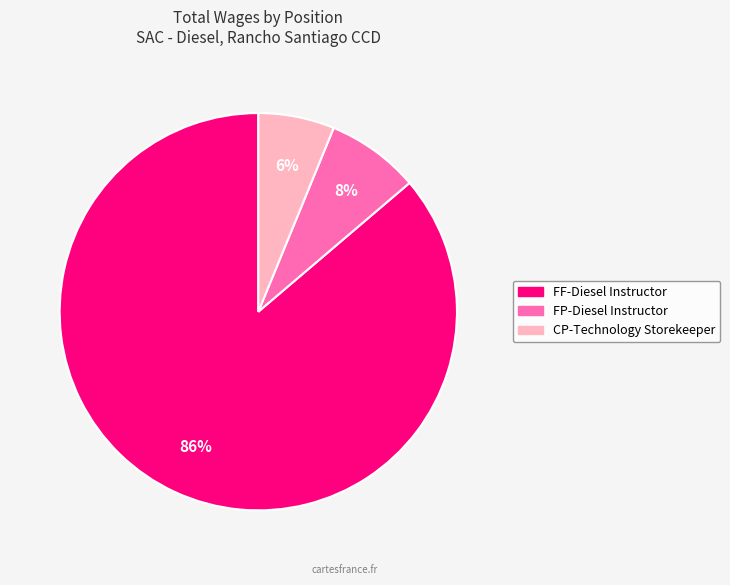

Is FF-Diesel Instructor the majority of the pie?

Yes